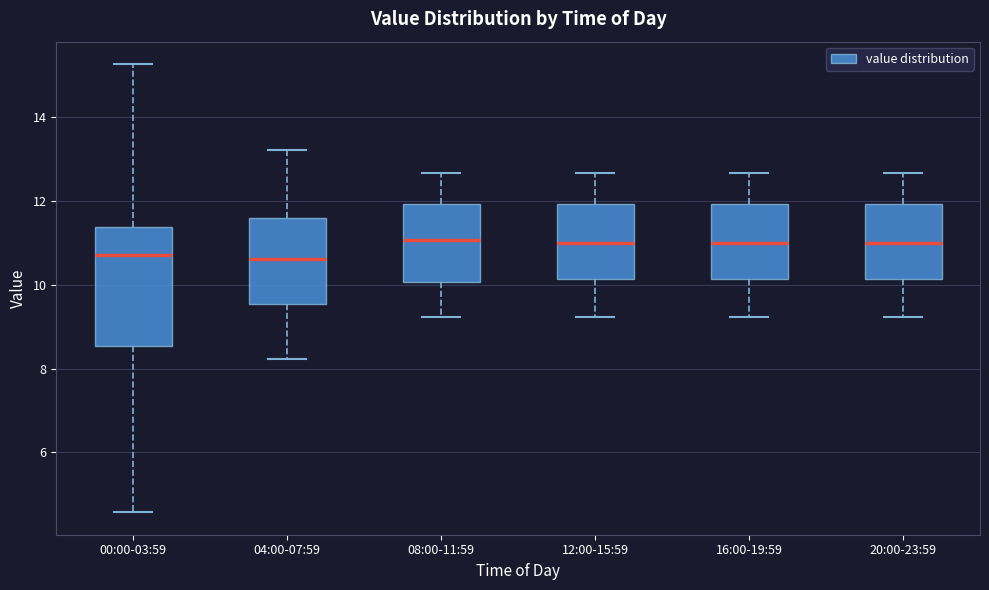

Which box is the tallest, from its lower edge to its upper edge?

00:00-03:59